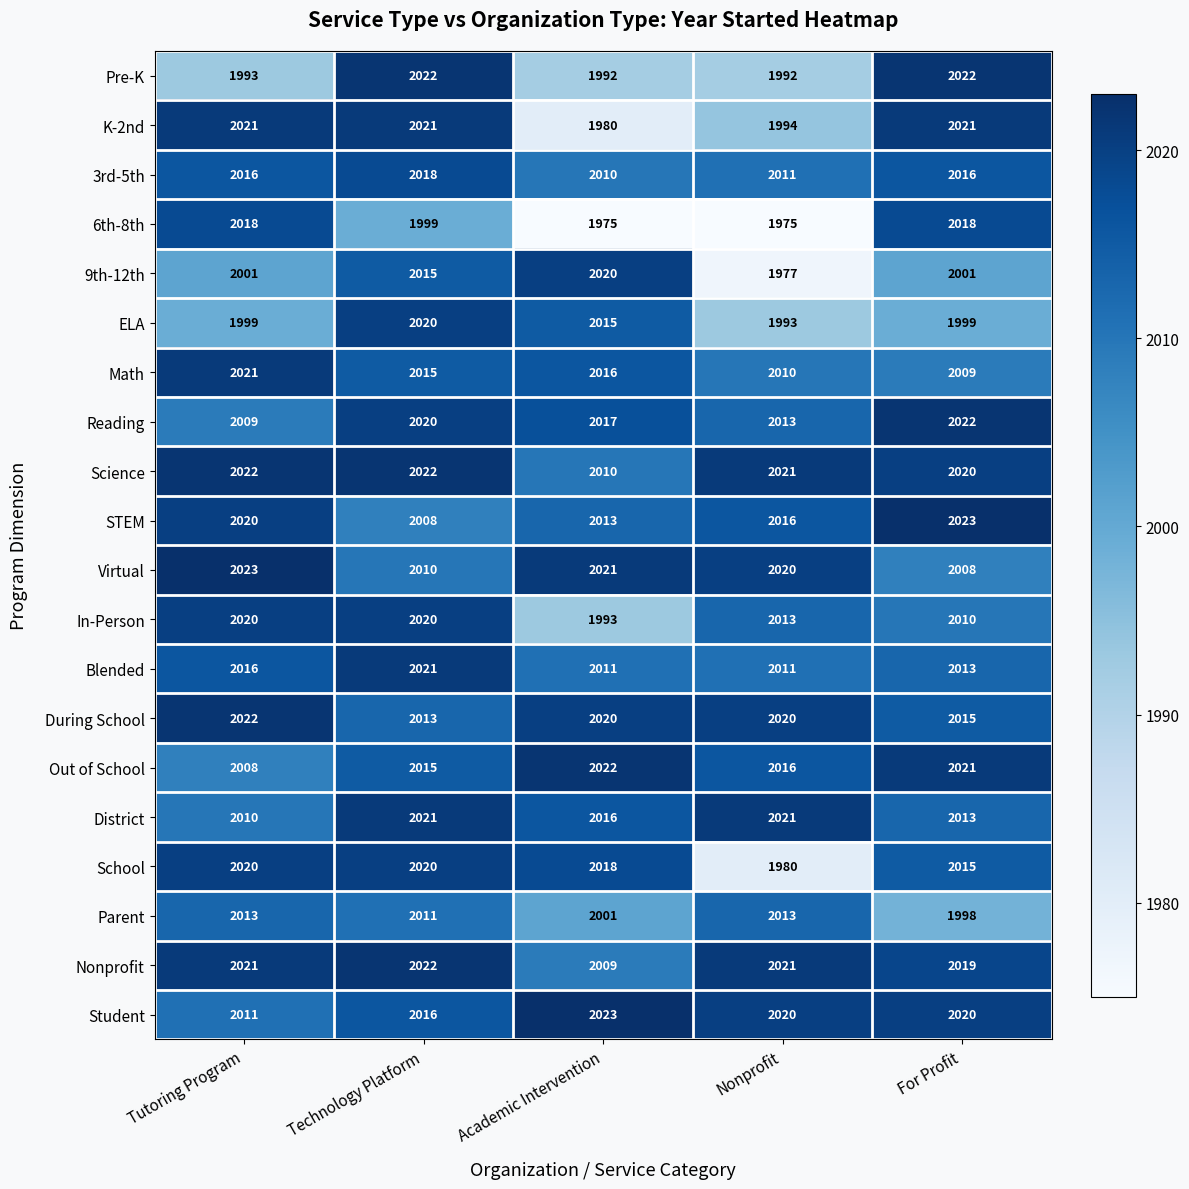

What is the difference between the highest and lowest values at Tutoring Program?

30